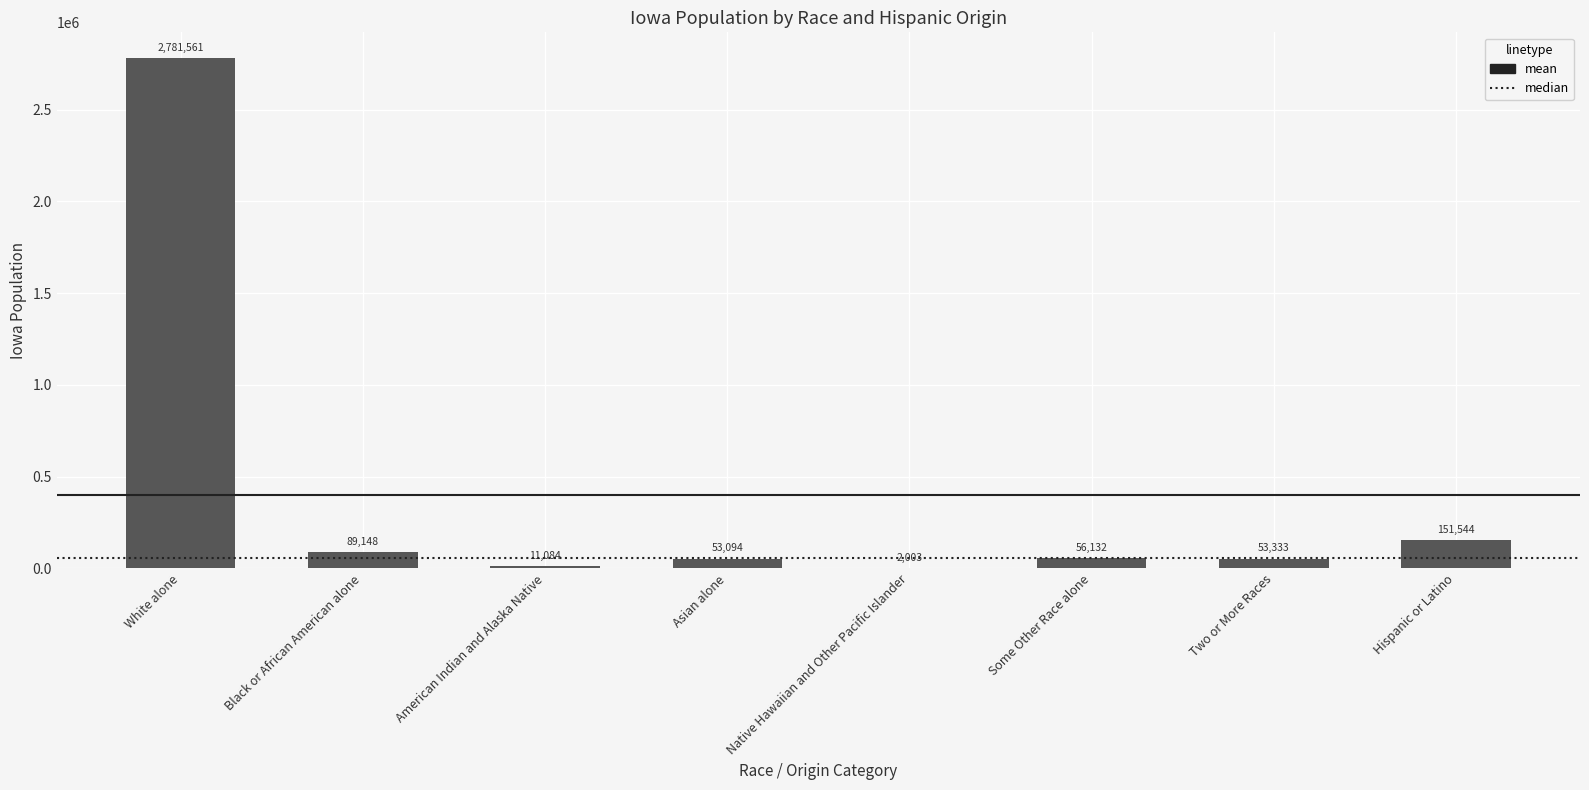

The value at White alone is 2781561. True or false?

True